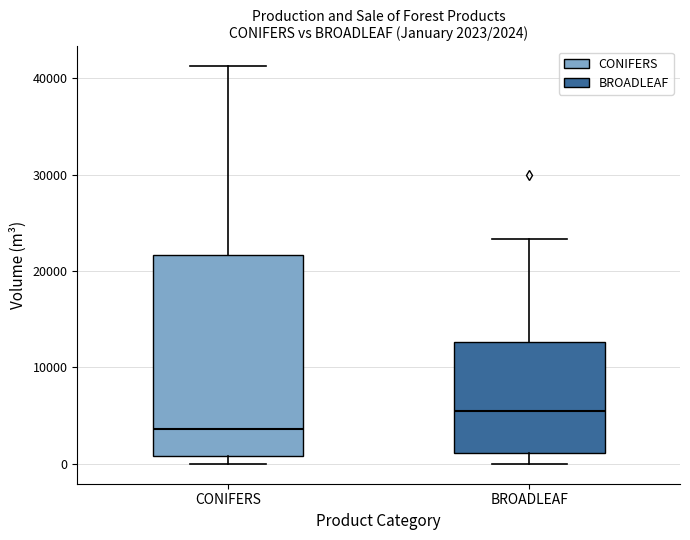

Comparing the boxes themselves (not the whiskers), which one is the tallest?

CONIFERS